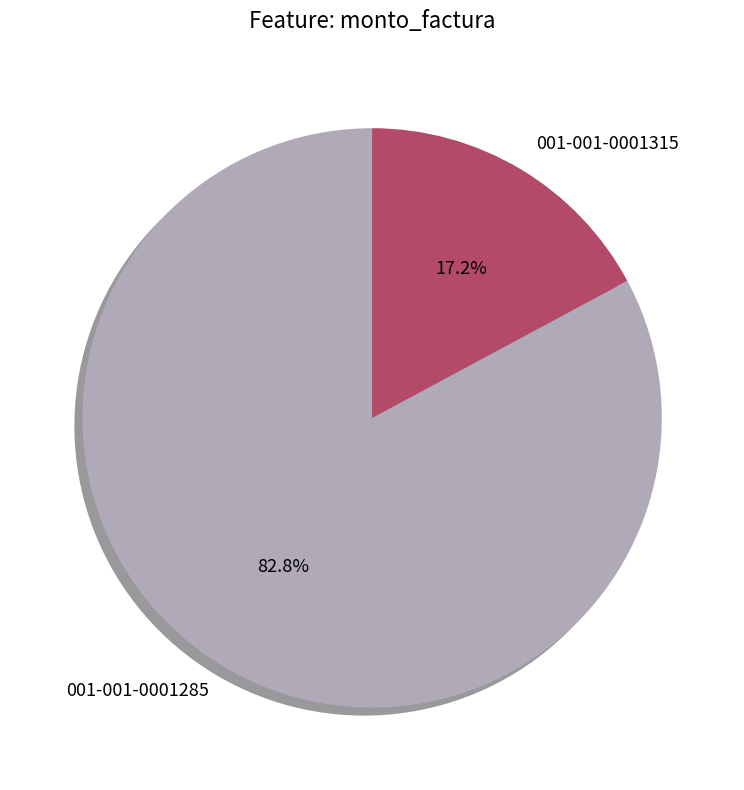

Which slice is the smallest?

001-001-0001315